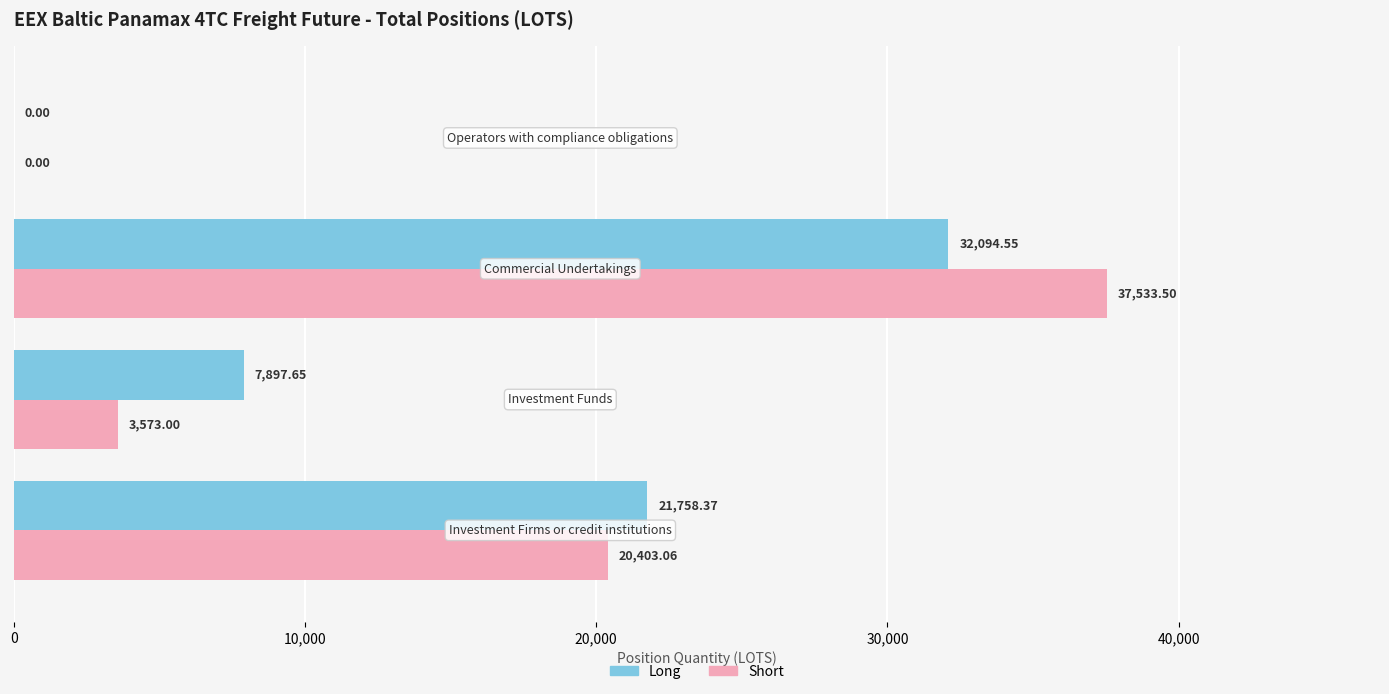

Which series has the largest range (max minus min)?

Short